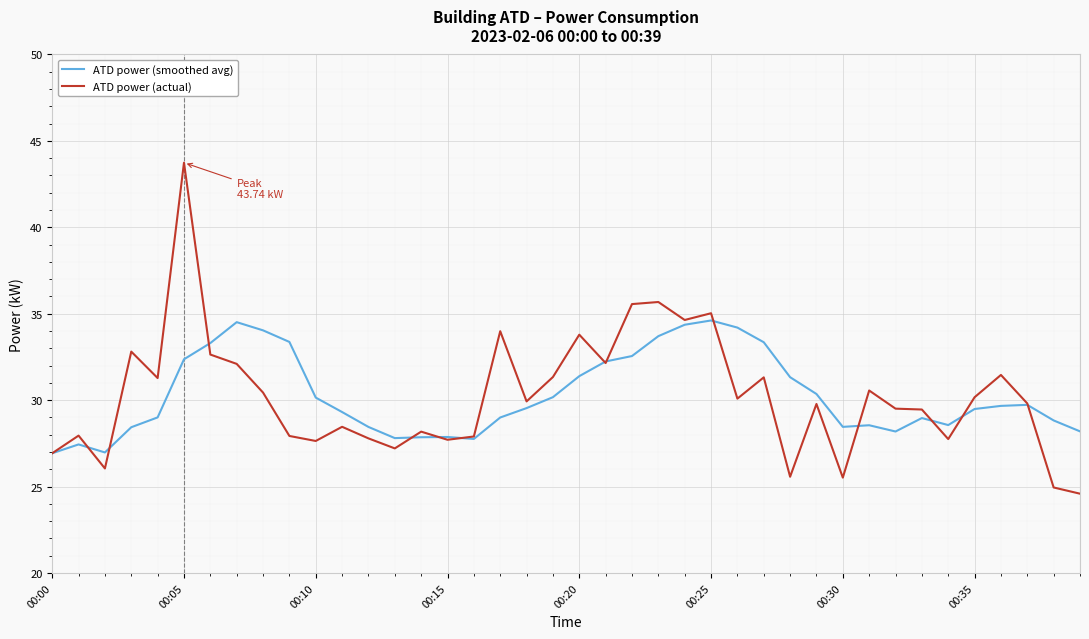

What is the minimum value shown in the chart?

24.6